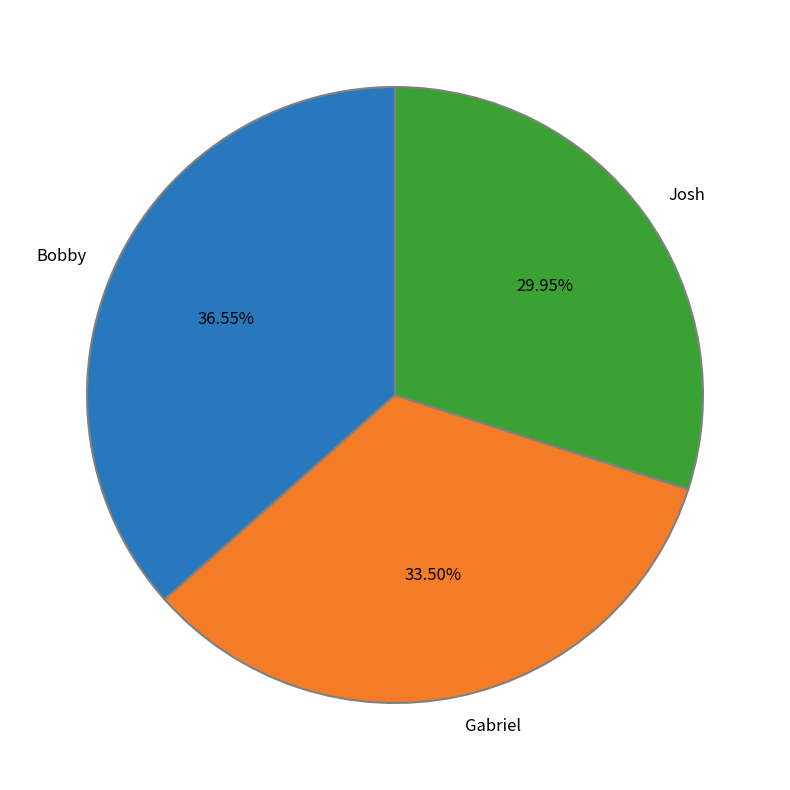

Which slice is the largest?

Bobby